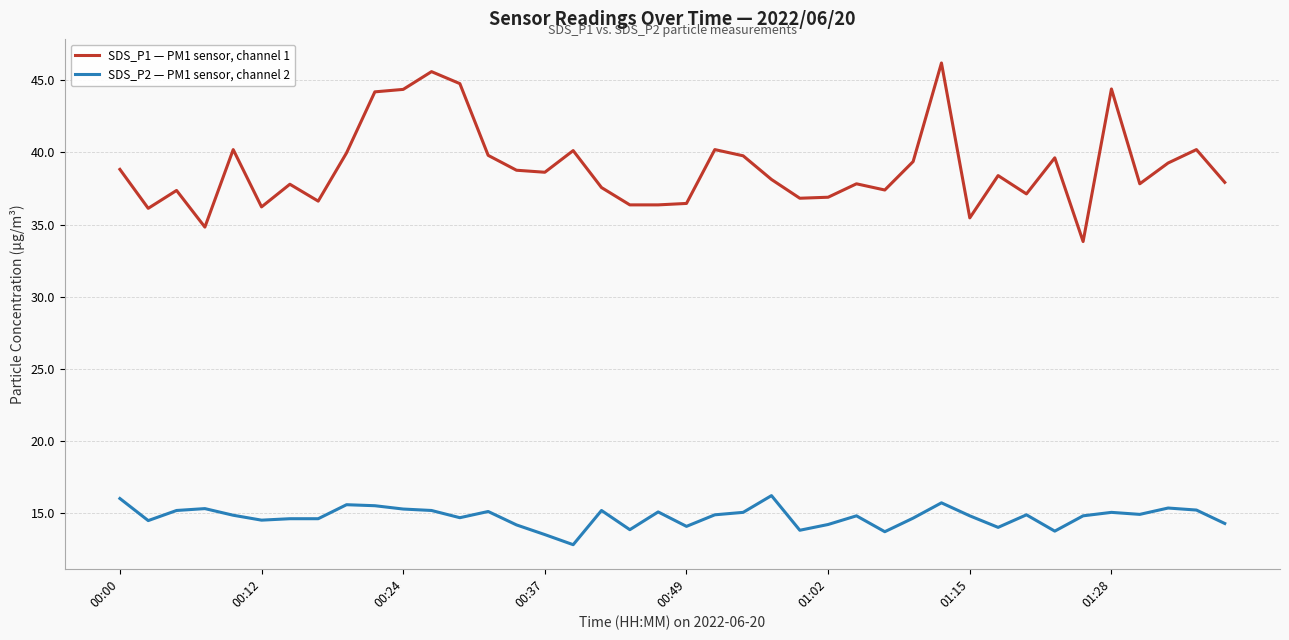

Which series has the largest total across all categories?

SDS_P1 — PM1 sensor, channel 1